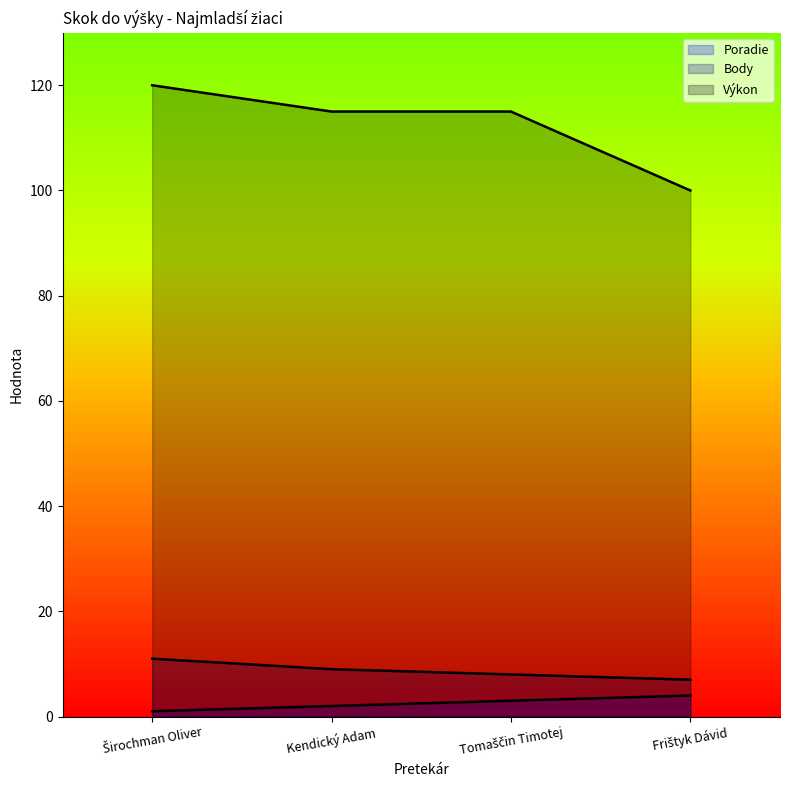

How many distinct data groups are displayed?

3